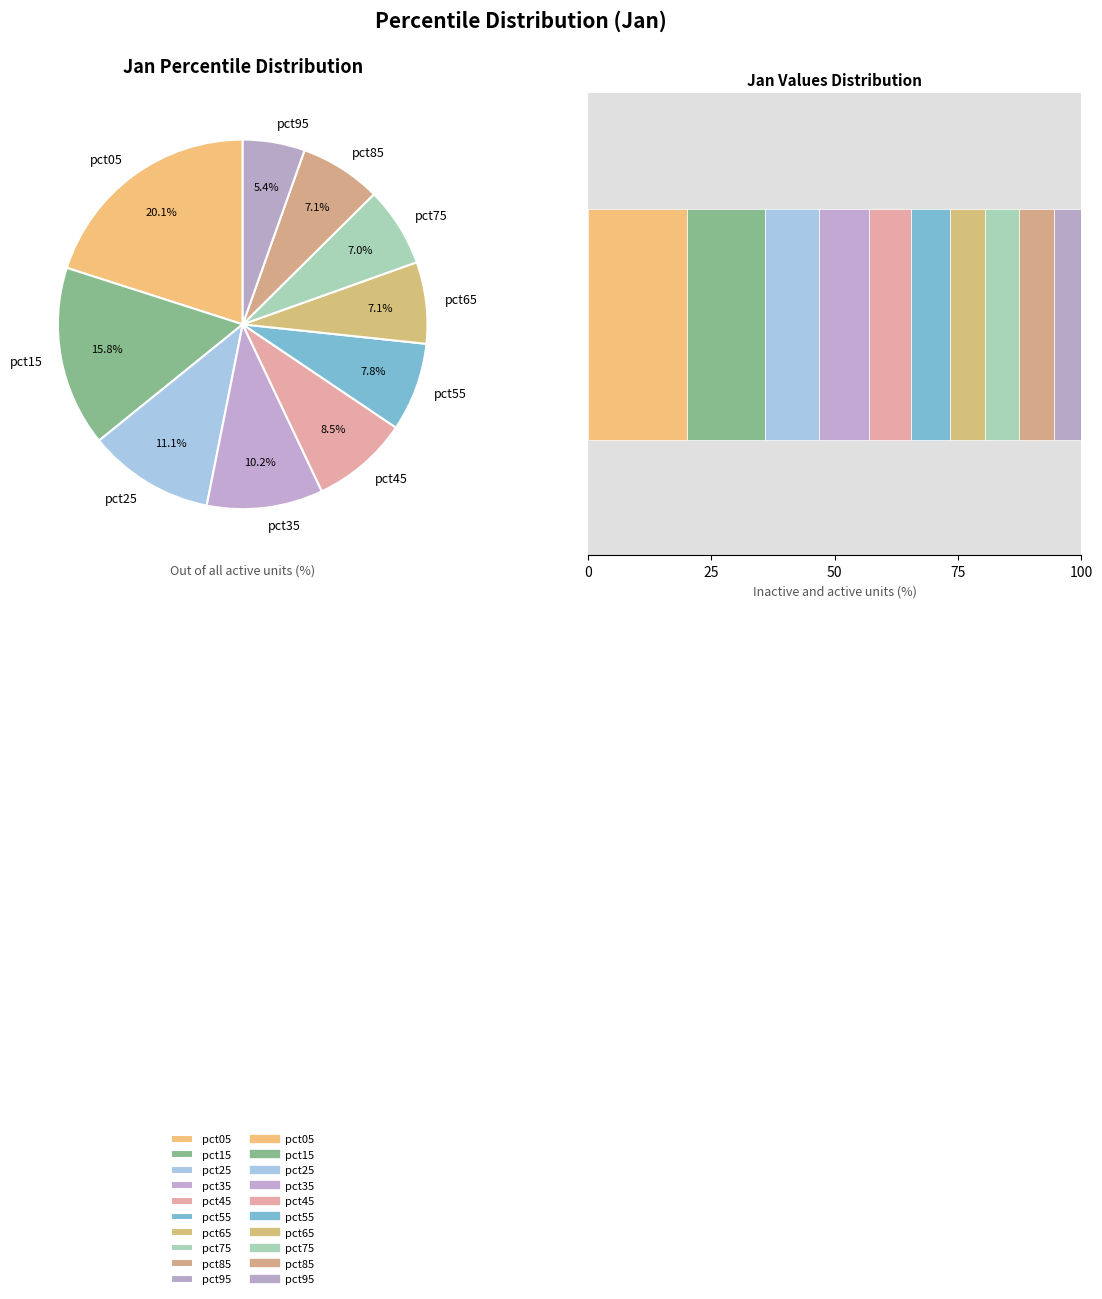

Count the number of slices in the pie.

10